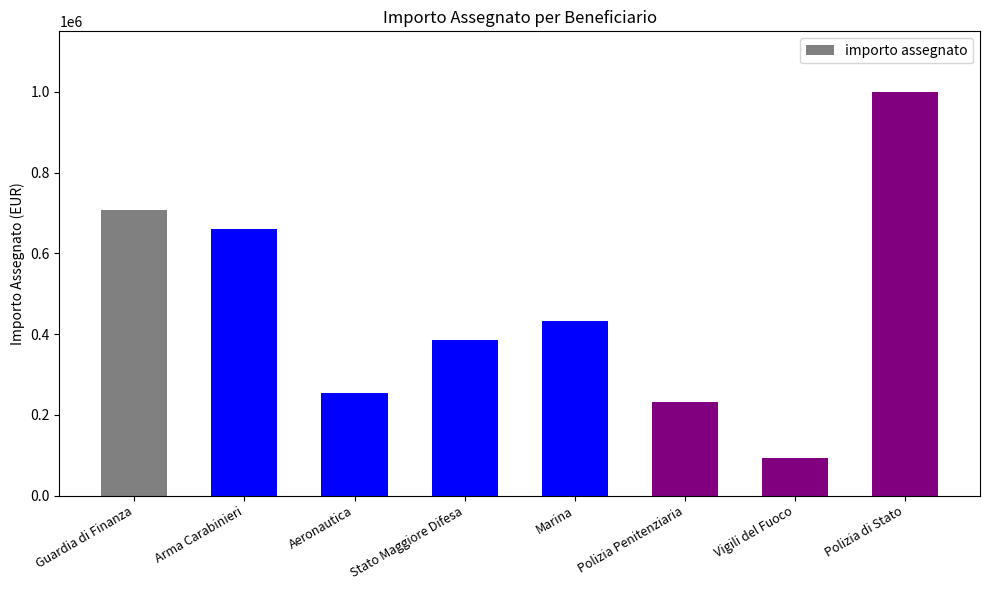

Is it true that the value at Polizia di Stato is 1487250.9?

False